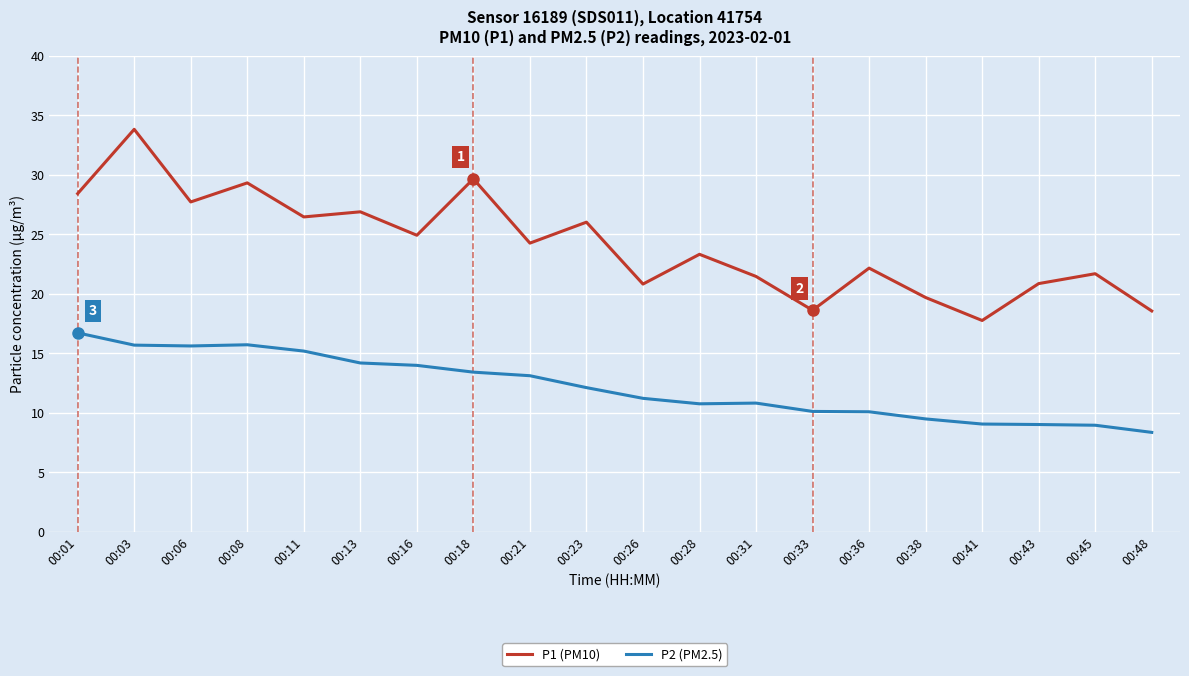

True or false: P2 (PM2.5) and P1 (PM10) cross at least once.

False